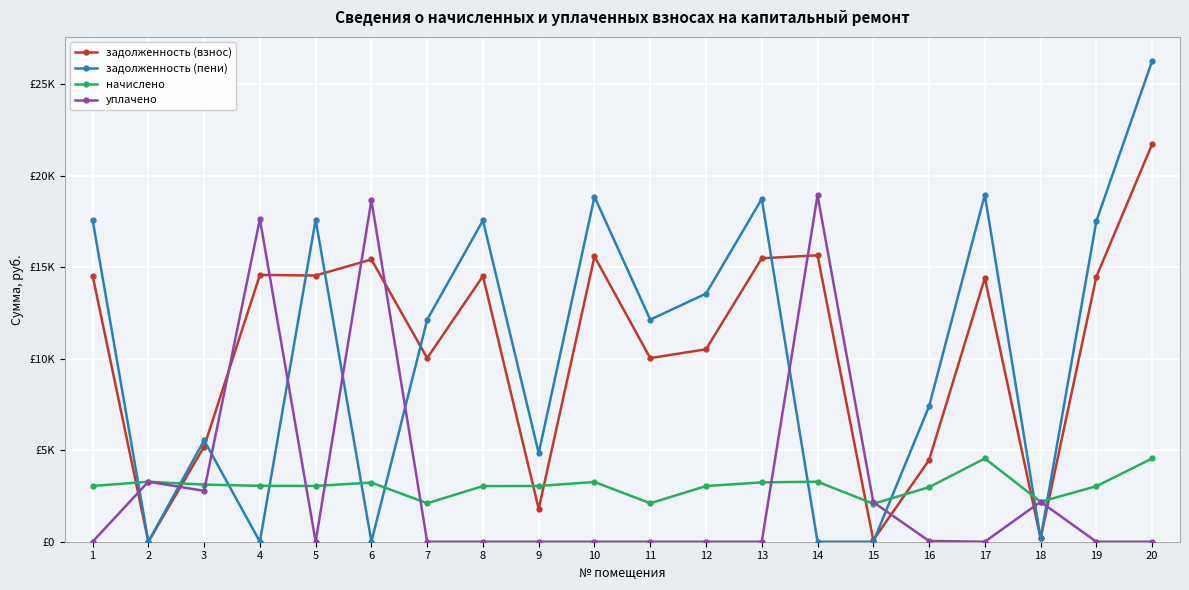

List the series in order of their peak value, highest first.

задолженность (пени), задолженность (взнос), уплачено, начислено